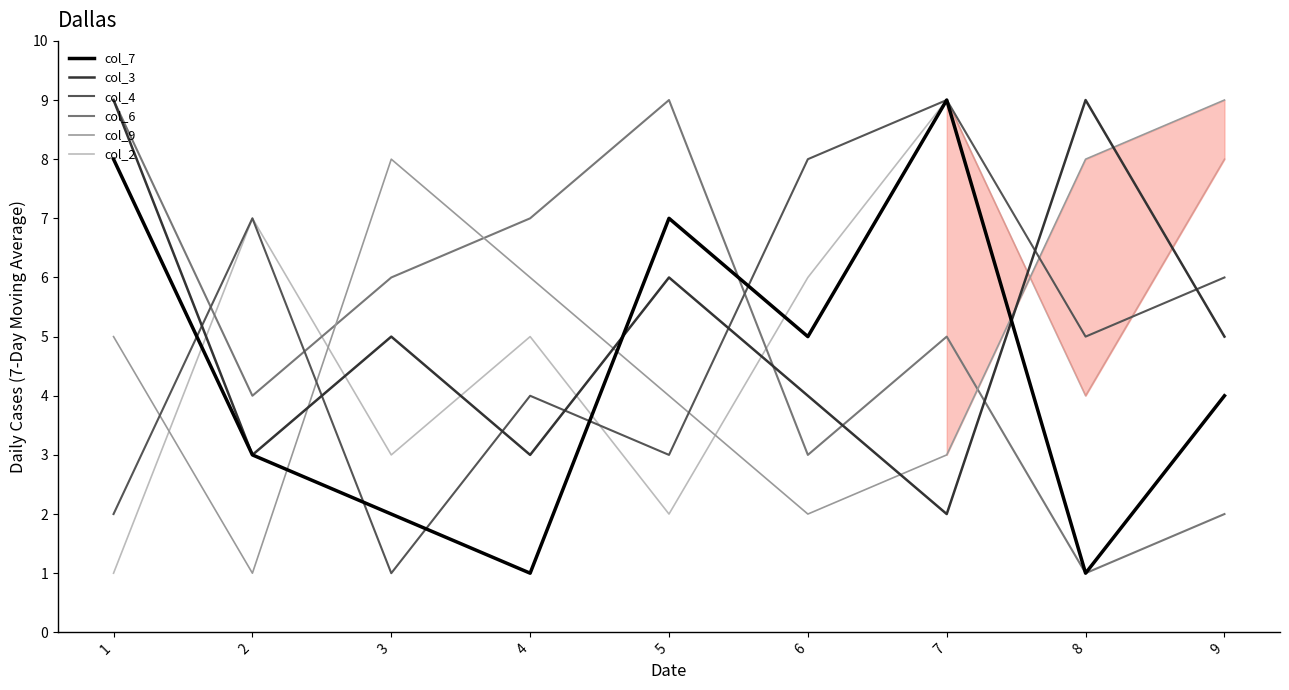

How many lines are shown in the chart?

6